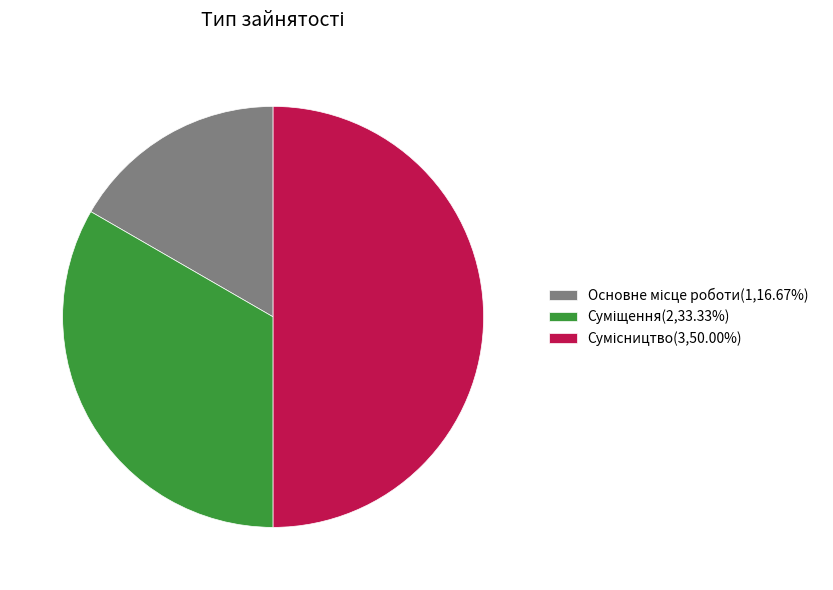

To the nearest percent, what portion does Суміщення represent?

33%